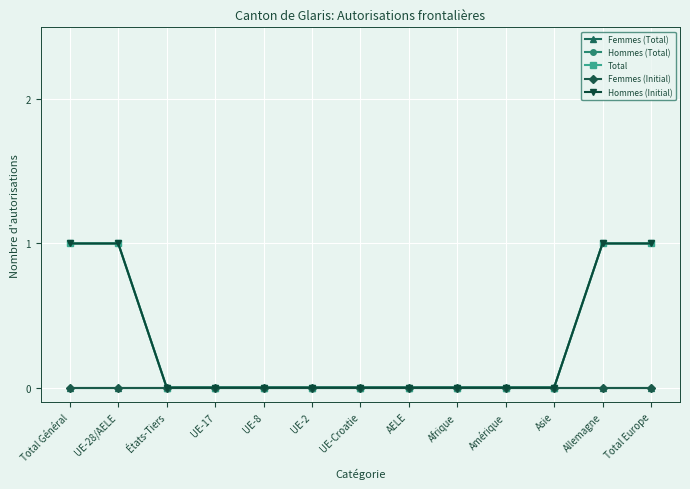

Does the chart have visible grid lines?

Yes